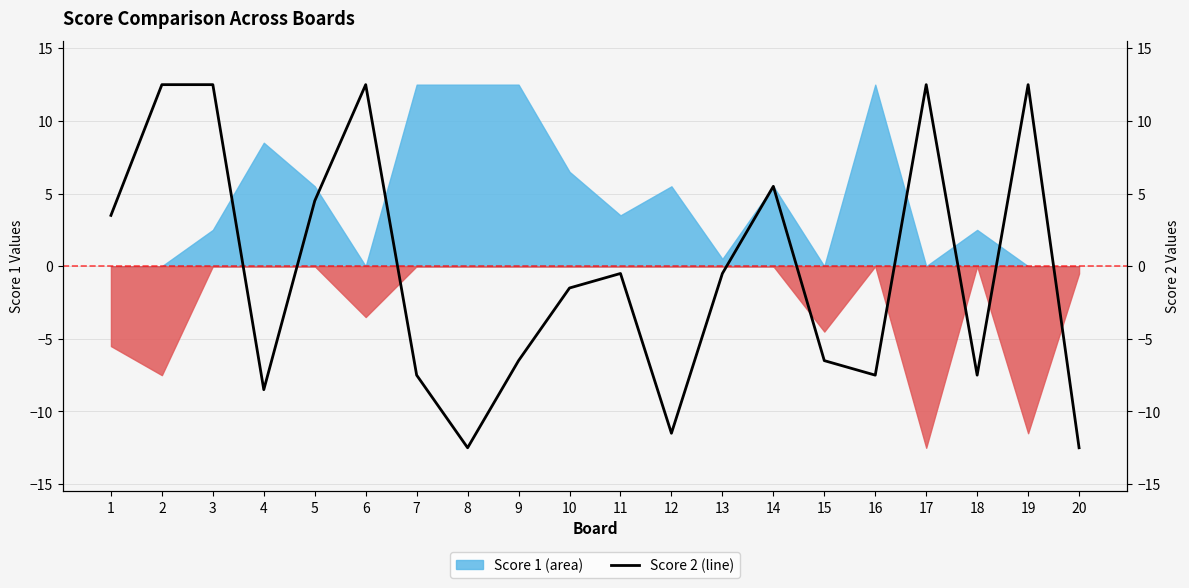

What is the difference between the second highest and minimum values?

25.0